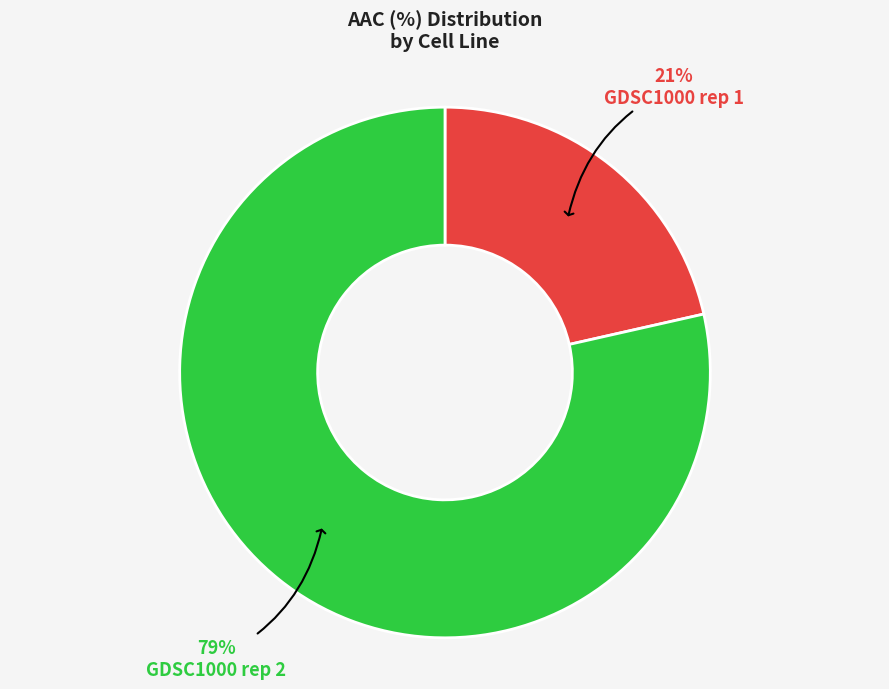

Is there any slice that represents more than half of the pie?

Yes